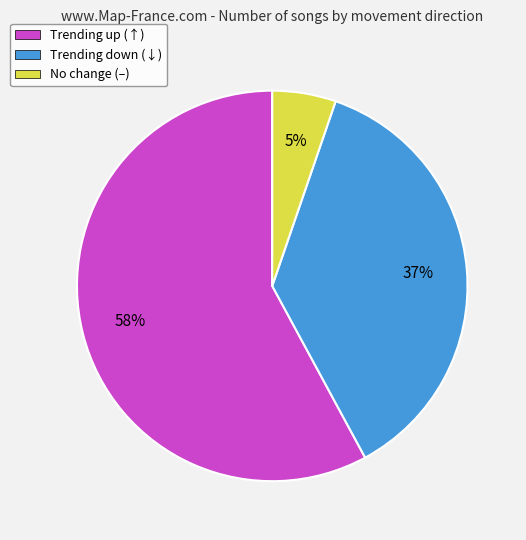

Do Trending down (↓) and Trending up (↑) together represent more than half of the pie?

Yes